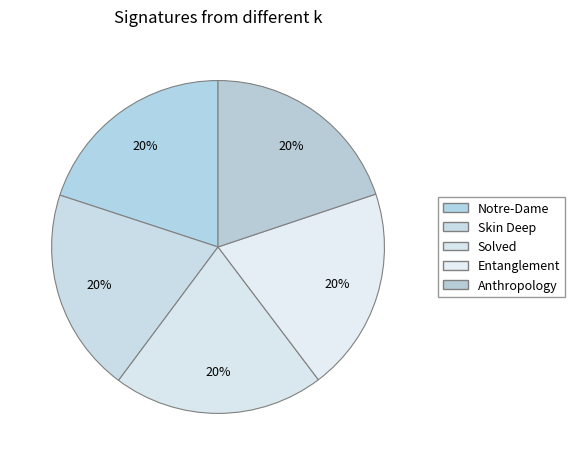

Count the number of slices in the pie.

5